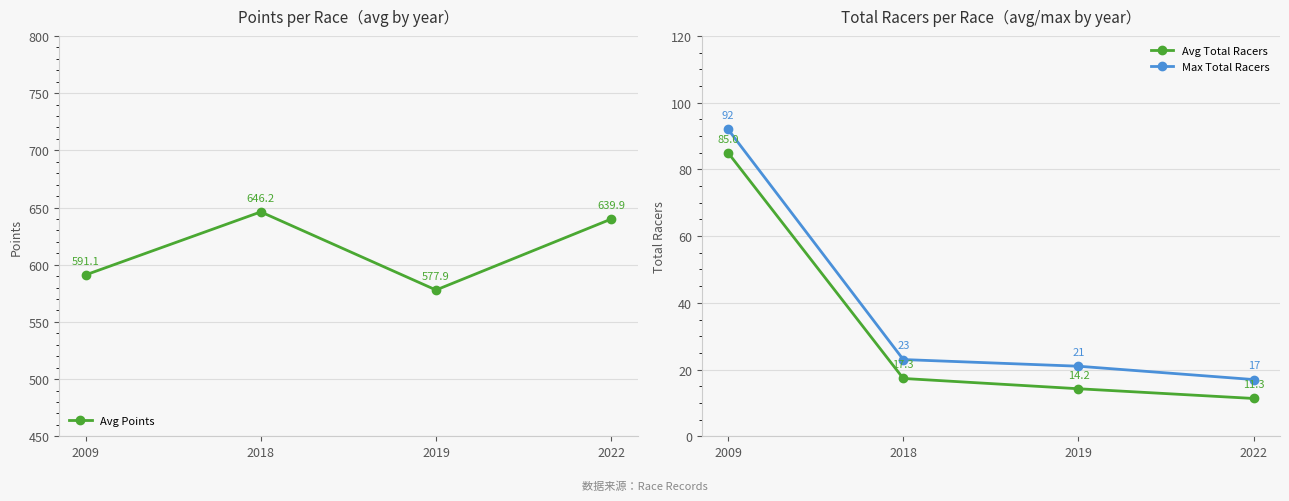

What is the difference between the highest and lowest values at 2022?

628.6